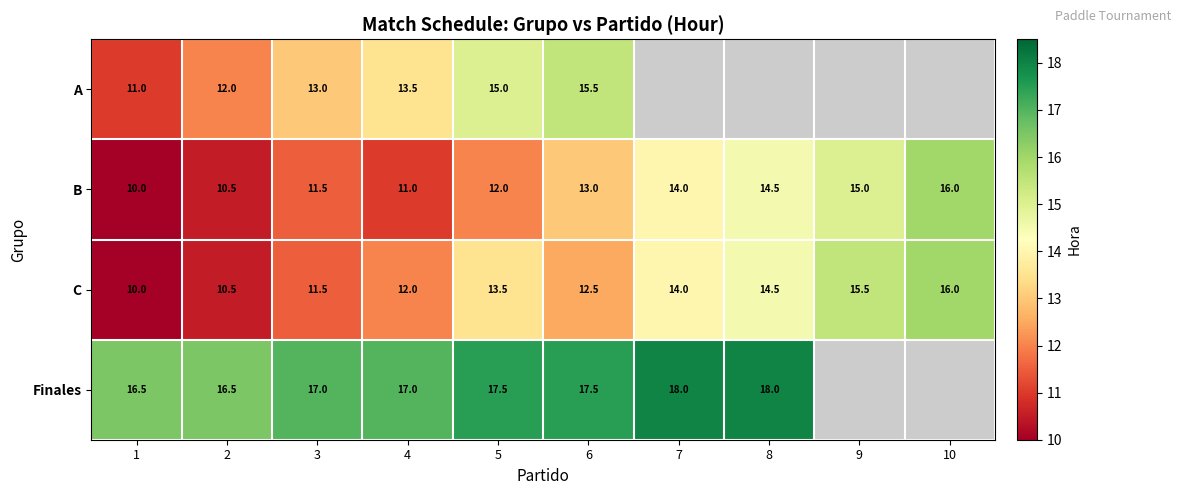

List the labels in order of B value, smallest first.

1, 2, 4, 3, 5, 6, 7, 8, 9, 10